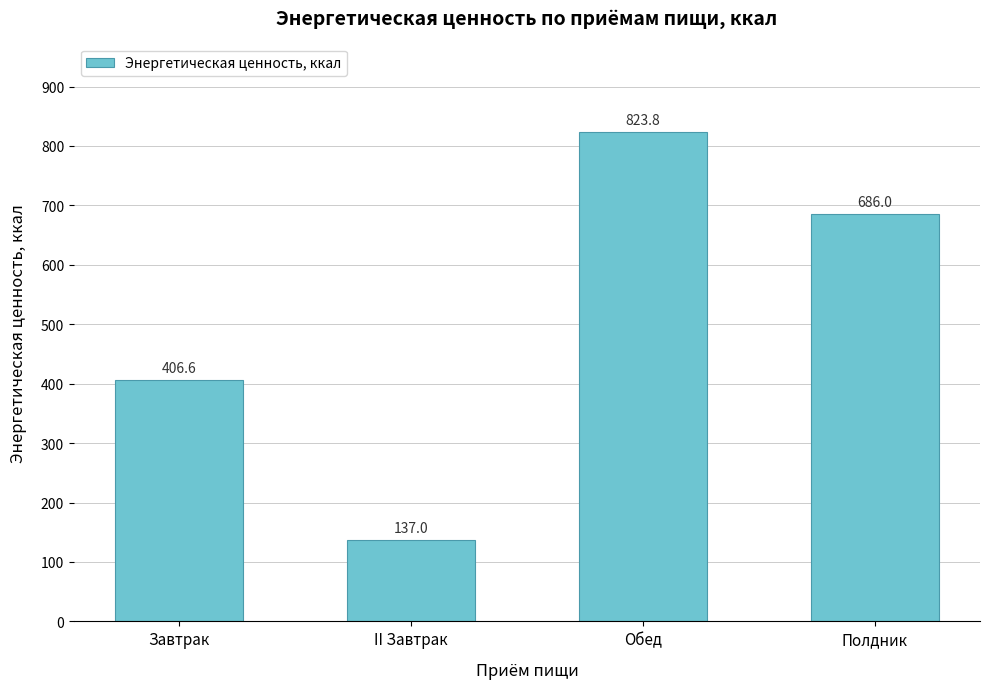

Read the value at II Завтрак.

137.0